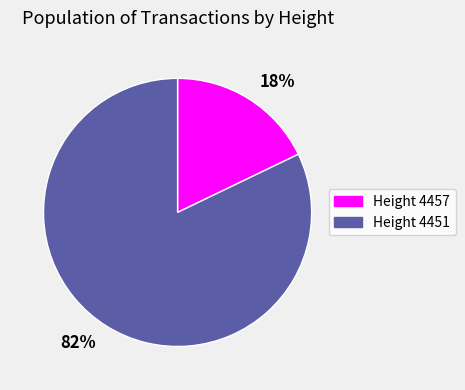

How many segments does this pie chart have?

2